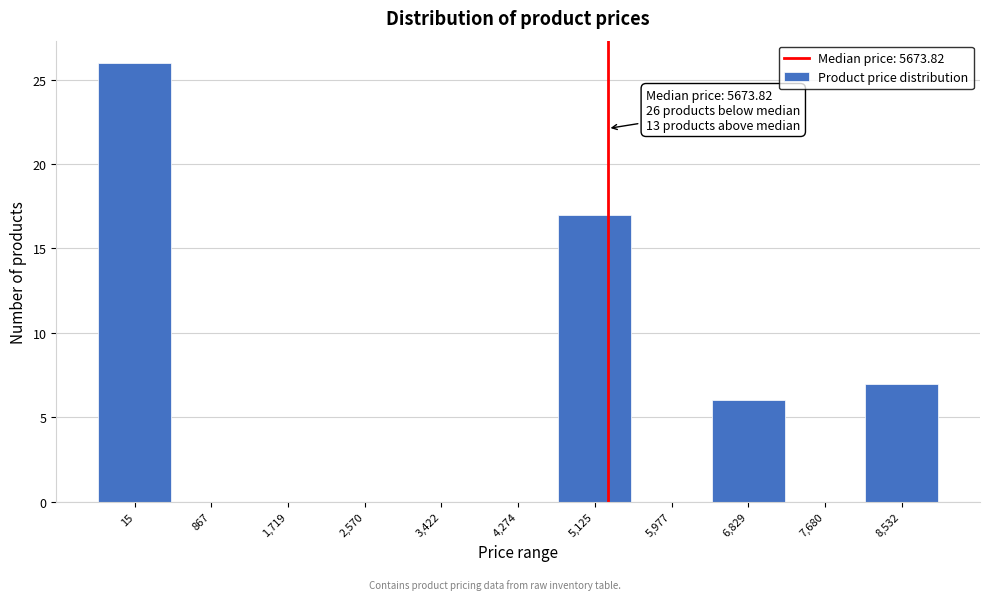

Reading left to right, transcribe all the data shown in this chart.

15=26	867=0	1,719=0	2,570=0	3,422=0	4,274=0	5,125=17	5,977=0	6,829=6	7,680=0	8,532=7